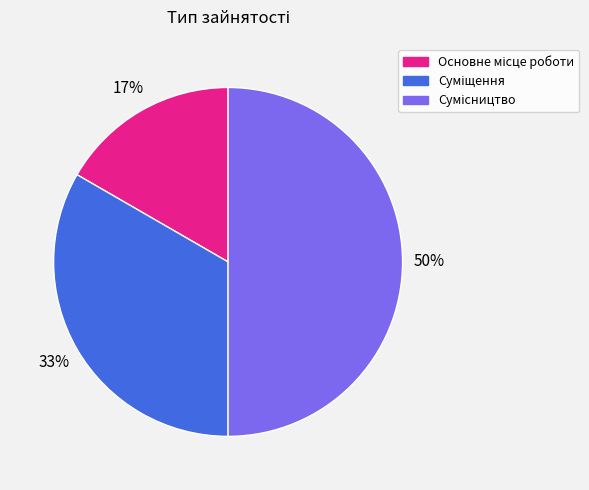

How many slices are in this pie chart?

3